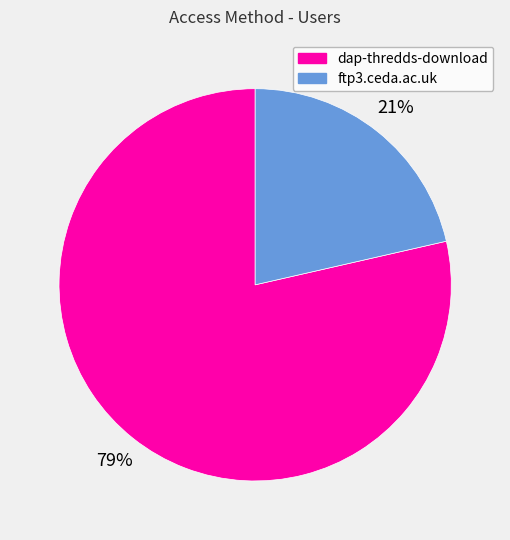

What is the smallest slice in the pie chart?

ftp3.ceda.ac.uk